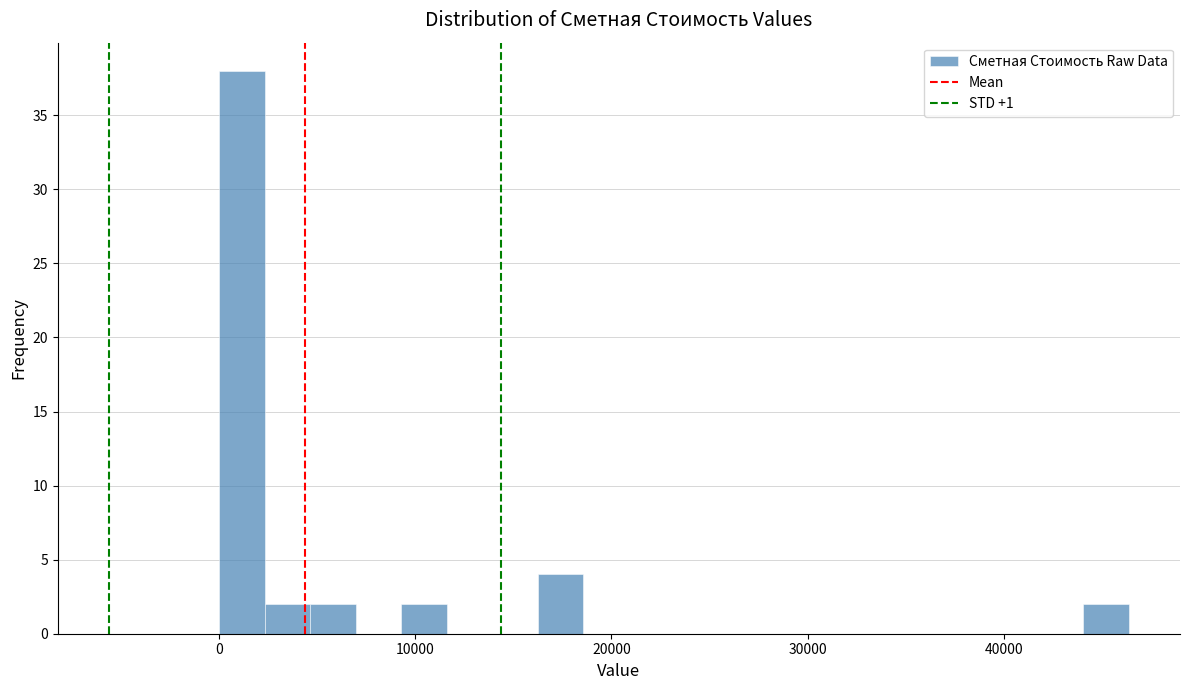

Read against the x-axis, roughly where is the centre of the tallest bar?

1000